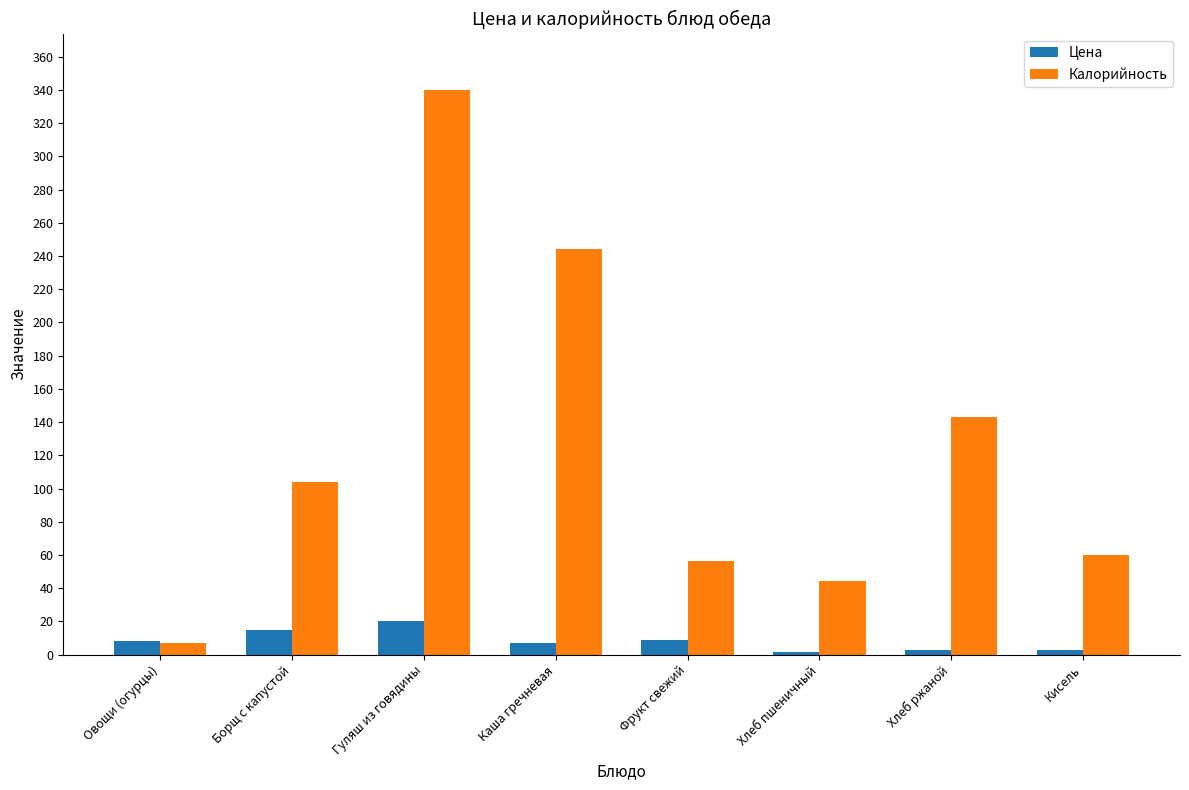

What is the average value of the Калорийность series?

124.9